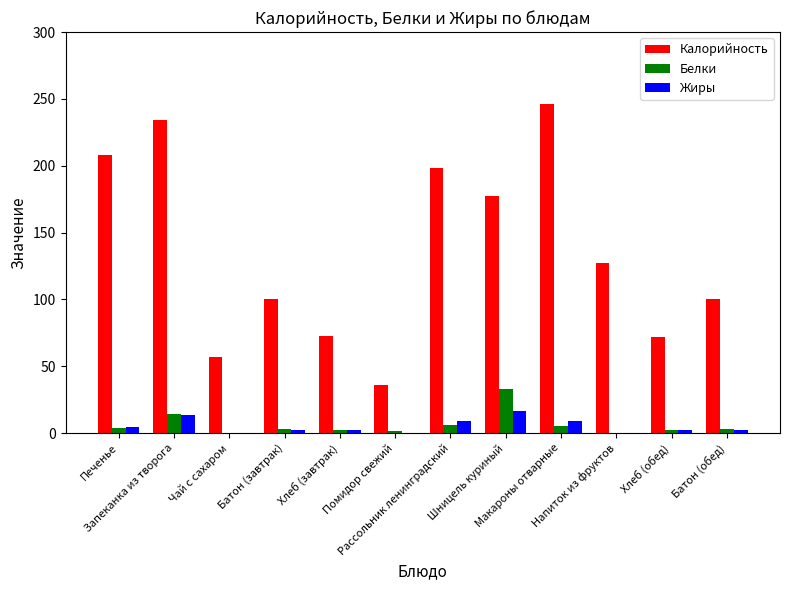

Reading right to left, transcribe all the data shown in this chart.

Калорийность: Батон (обед)=100.0	Хлеб (обед)=72.0	Напиток из фруктов=127.0	Макароны отварные=246.0	Шницель куриный=177.0	Рассольник ленинградский=198.0	Помидор свежий=36.0	Хлеб (завтрак)=72.4	Батон (завтрак)=100.0	Чай с сахаром=56.8	Запеканка из творога=234.0	Печенье=207.7
Белки: Батон (обед)=3.3	Хлеб (обед)=2.5	Напиток из фруктов=0.3	Макароны отварные=5.5	Шницель куриный=33.0	Рассольник ленинградский=6.0	Помидор свежий=1.5	Хлеб (завтрак)=2.6	Батон (завтрак)=3.0	Чай с сахаром=0.2	Запеканка из творога=14.5	Печенье=3.7
Жиры: Батон (обед)=2.3	Хлеб (обед)=2.4	Напиток из фруктов=0.1	Макароны отварные=9.0	Шницель куриный=16.6	Рассольник ленинградский=9.0	Помидор свежий=0.1	Хлеб (завтрак)=2.4	Батон (завтрак)=2.3	Чай с сахаром=0.1	Запеканка из творога=13.2	Печенье=4.9